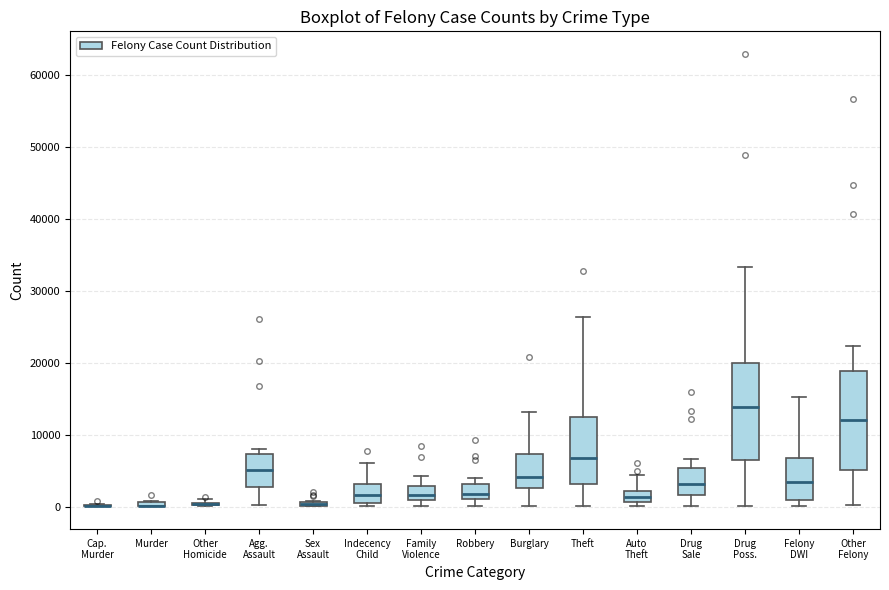

Where does the median line of the box for Felony DWI sit on the y-axis? The values are not printed on the chart, so give them approximately, as read against the axis.

3000